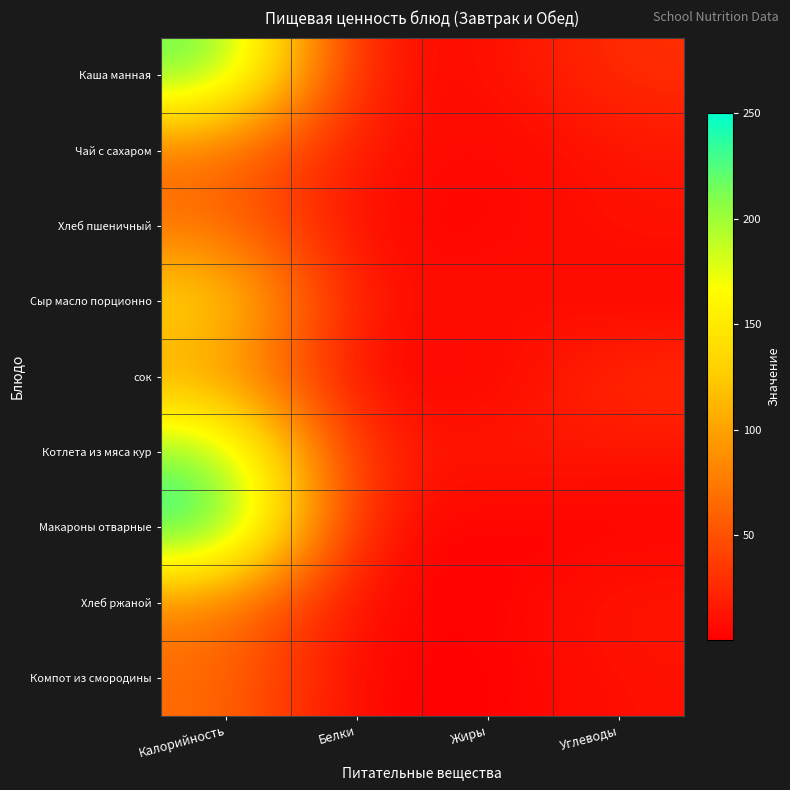

What is the difference between the highest and lowest values at Жиры?

18.0